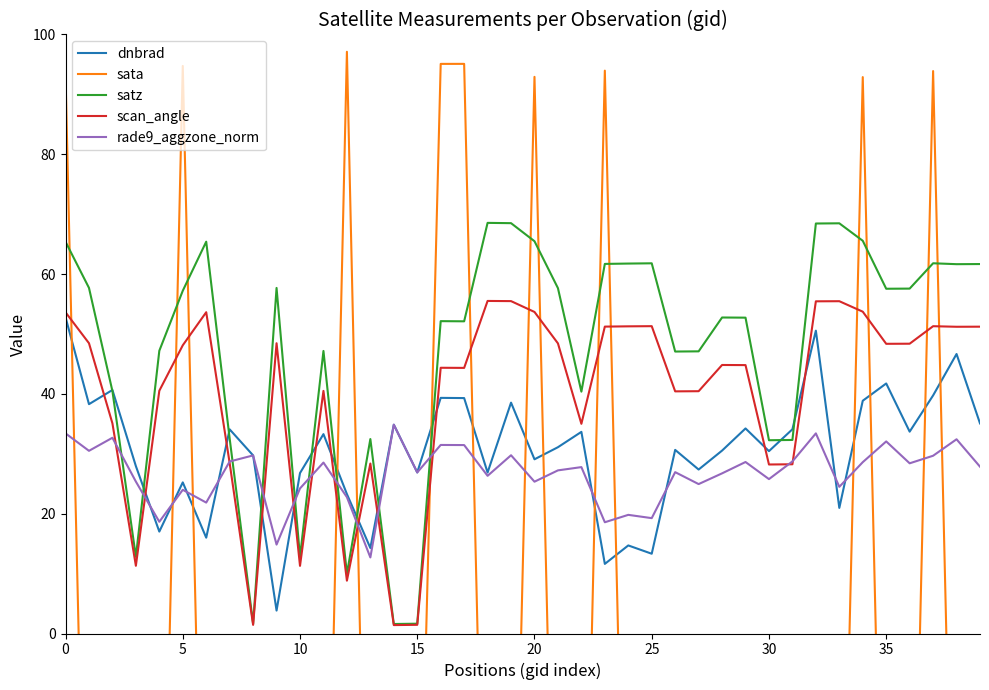

What is the highest value of the dnbrad series?

52.8